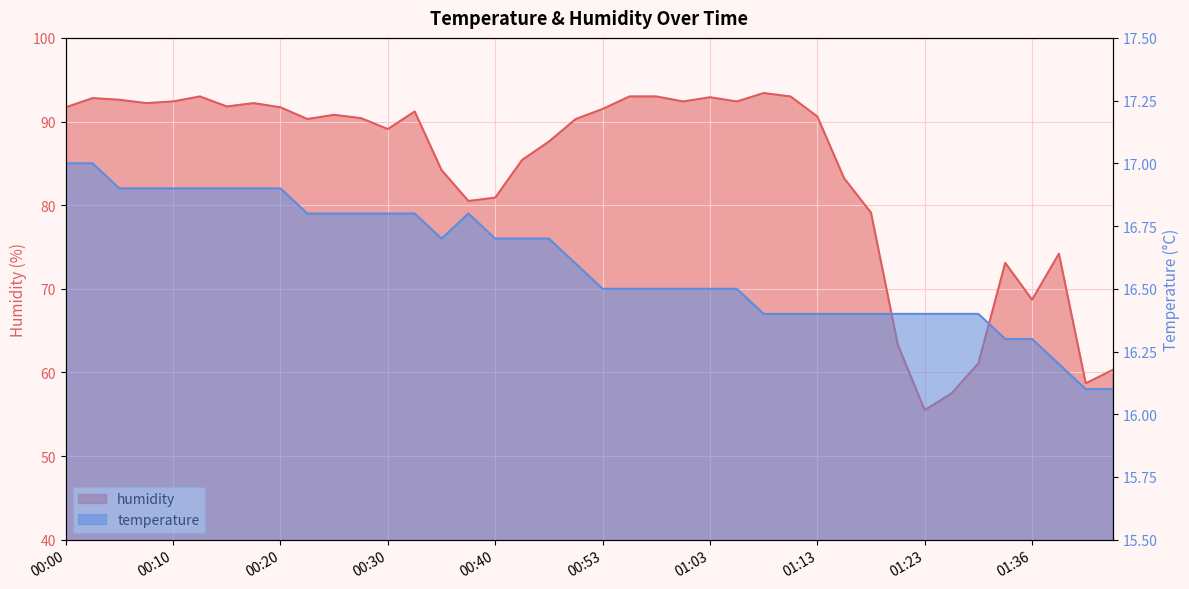

The humidity series shows 149.9 at 00:10. True or false?

False